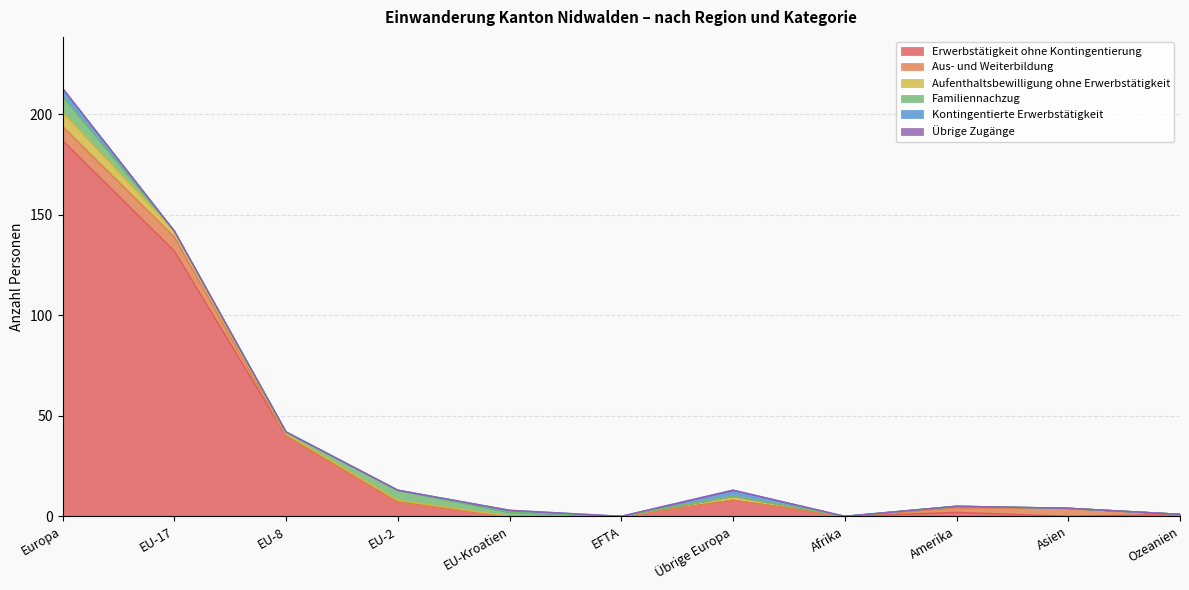

What is the average value of the Aufenthaltsbewilligung ohne Erwerbstätigkeit series?

1